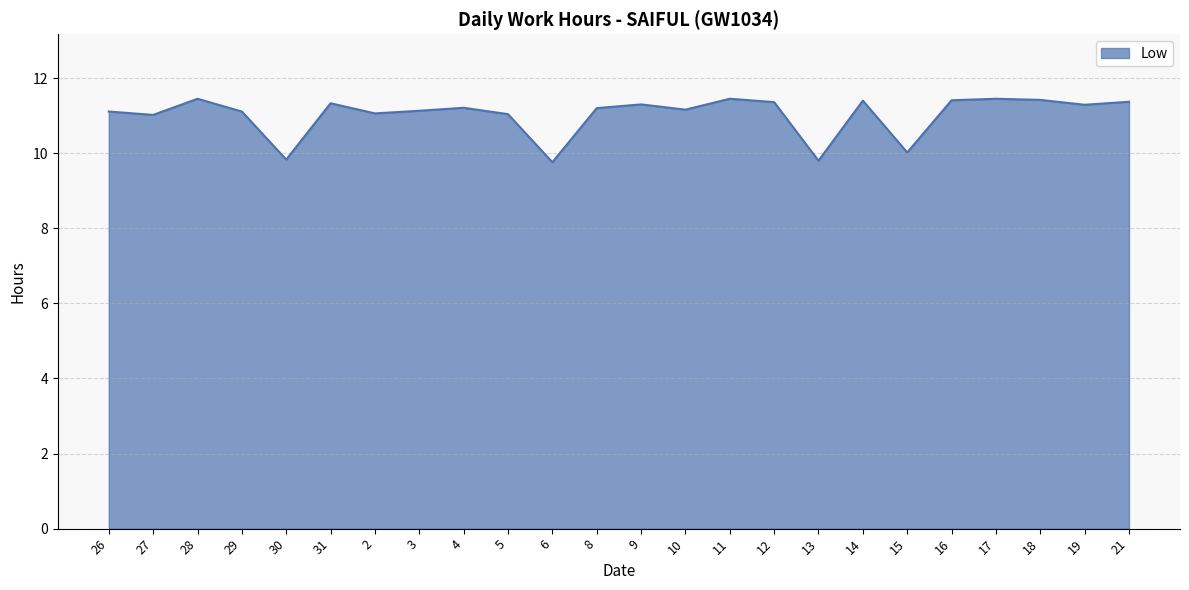

Does the chart display data point markers on the line(s)?

No